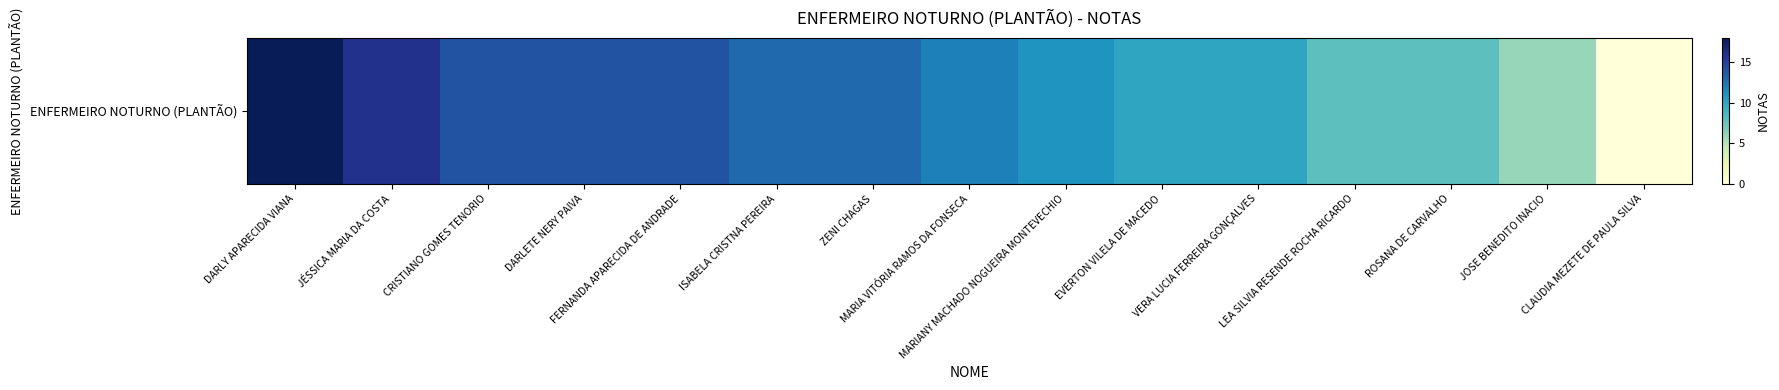

How many values are above zero?

14